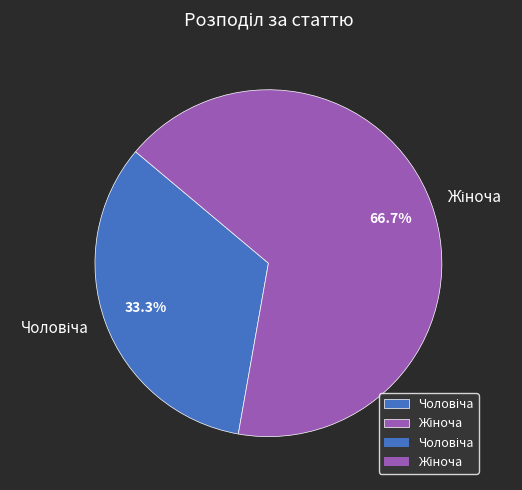

Is there any slice that represents more than half of the pie?

Yes